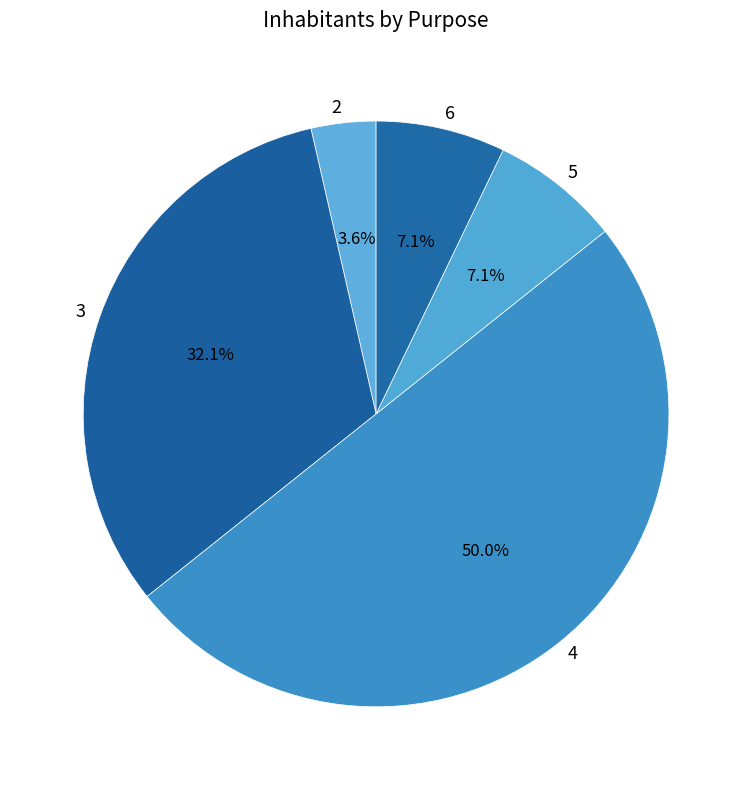

What percentage is NOT represented by 3?

67.9%